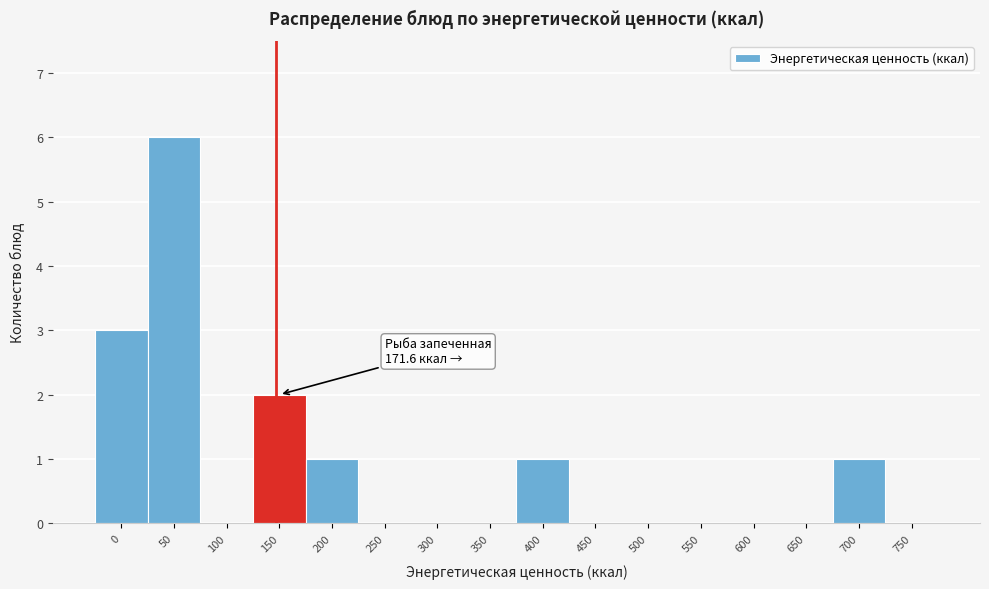

Reading left to right, transcribe all the data shown in this chart.

0=3	50=6	100=0	150=2	200=1	250=0	300=0	350=0	400=1	450=0	500=0	550=0	600=0	650=0	700=1	750=0